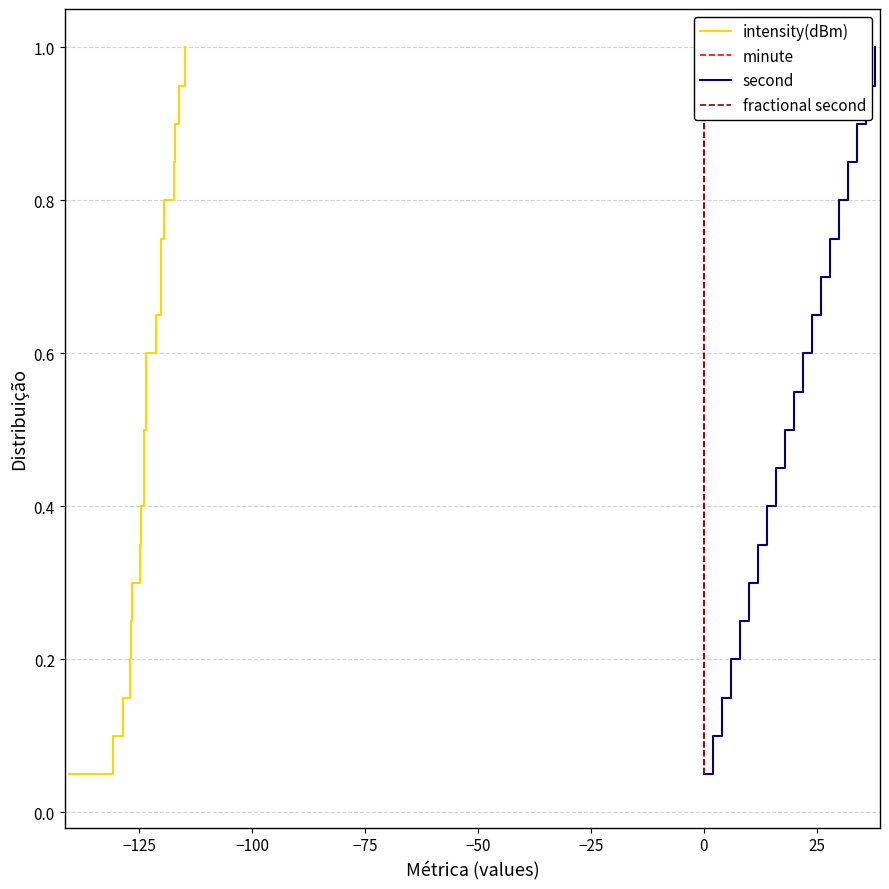

What is the maximum value for intensity(dBm)?

1.0